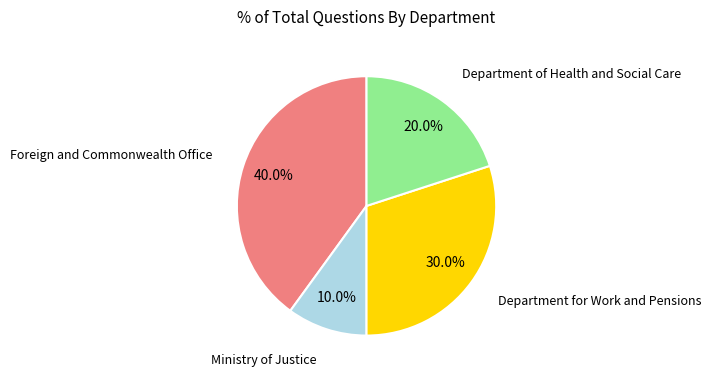

What percentage is the Department of Health and Social Care slice, to the nearest percent?

20%